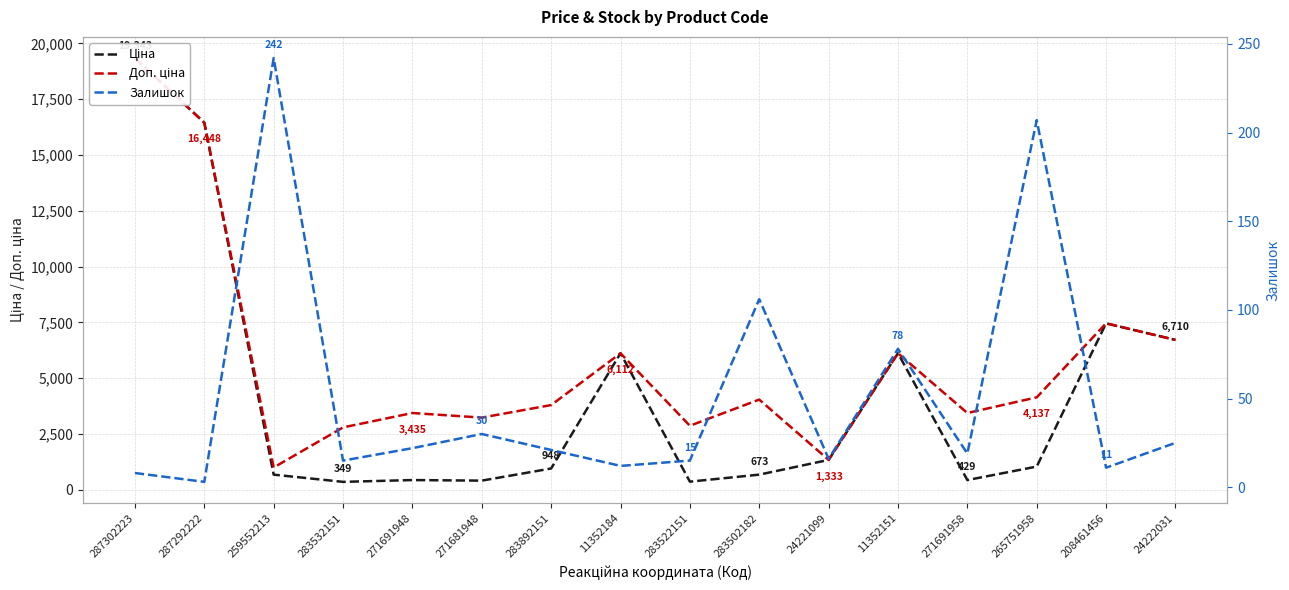

Is it true that Залишок equals 2.1 at 287292222?

False